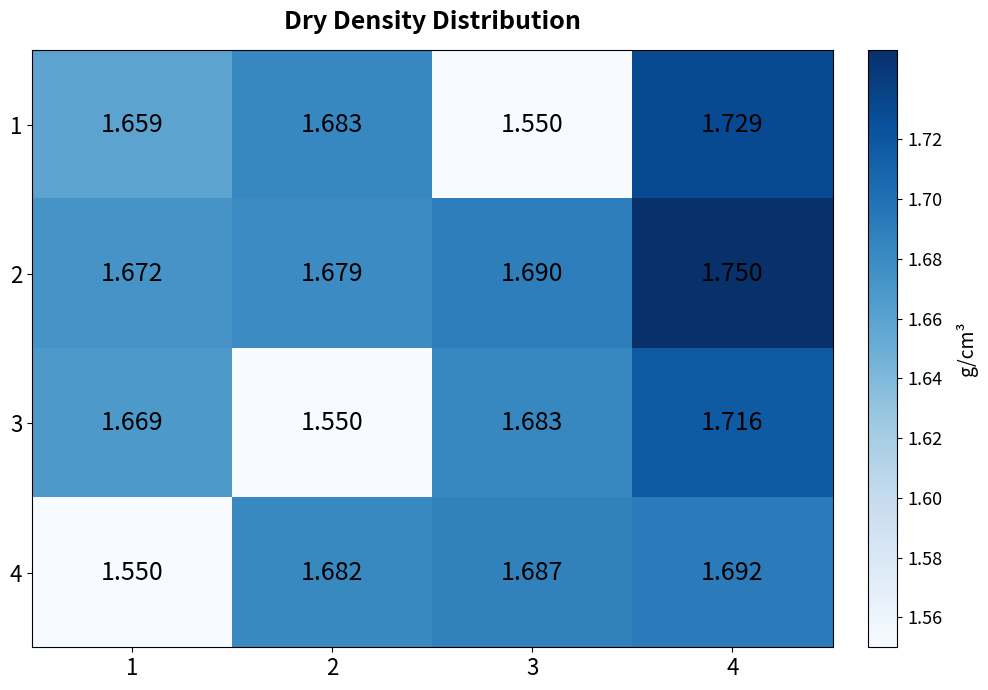

Is the value of 3 at 2 greater than the value of 2 at 4?

No